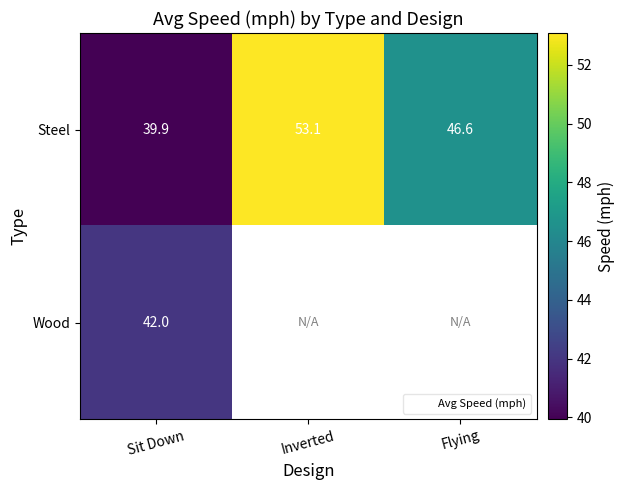

The value of Steel at Sit Down is 53.8. True or false?

False